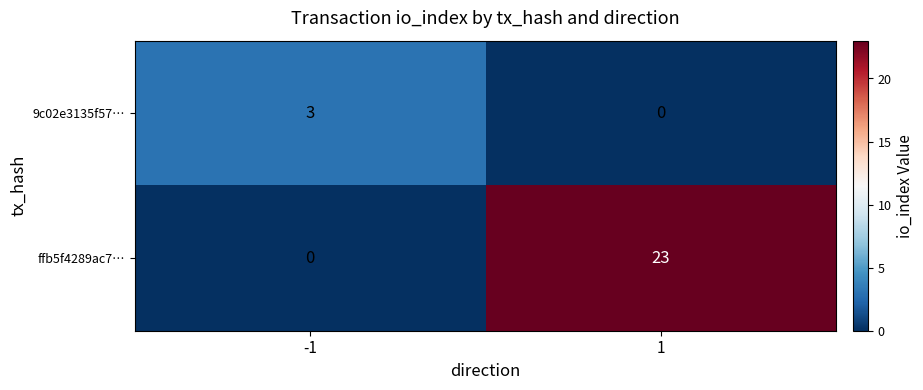

What is the greatest value displayed?

23